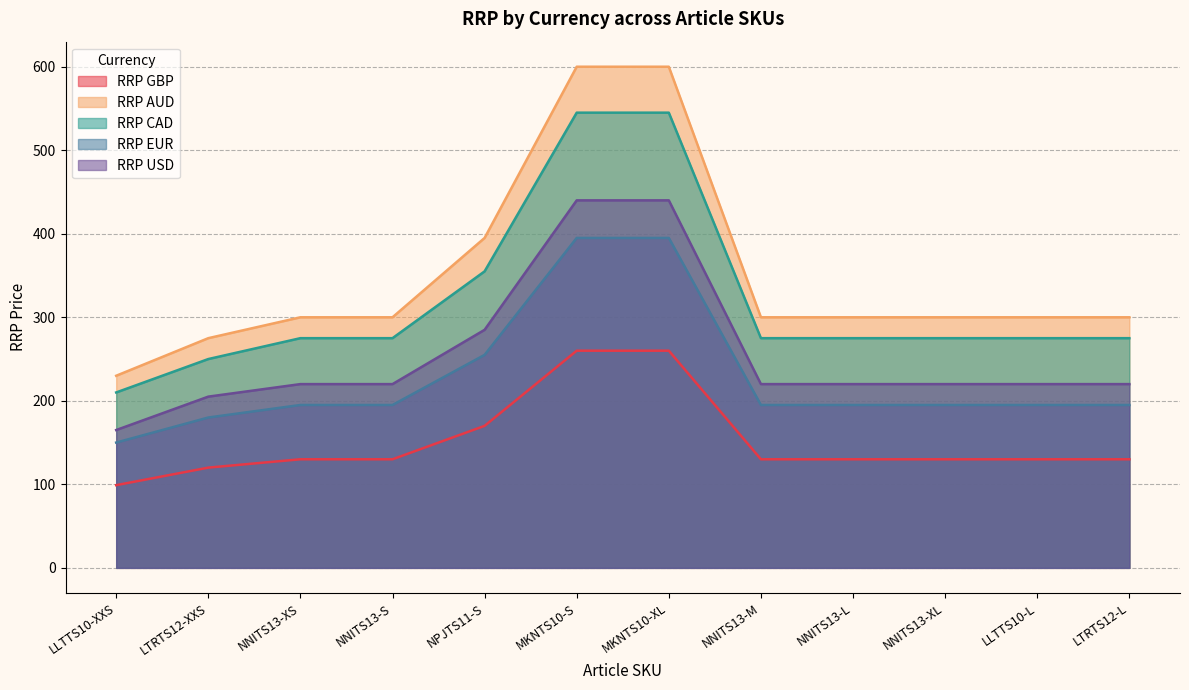

True or false: RRP EUR has more than 2 points higher than both neighbors.

False